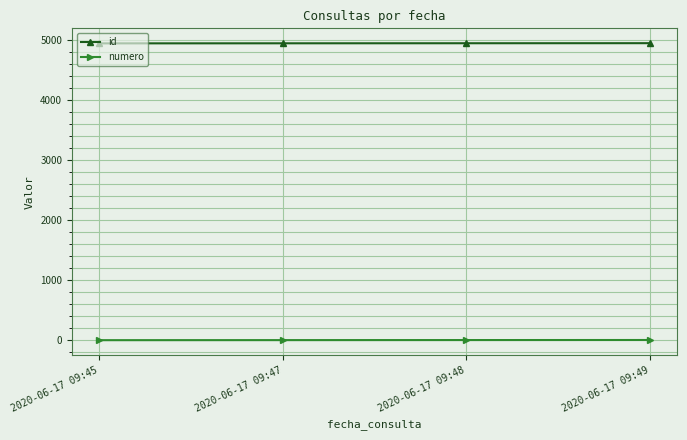

At how many categories does at least one series exceed 1797?

4